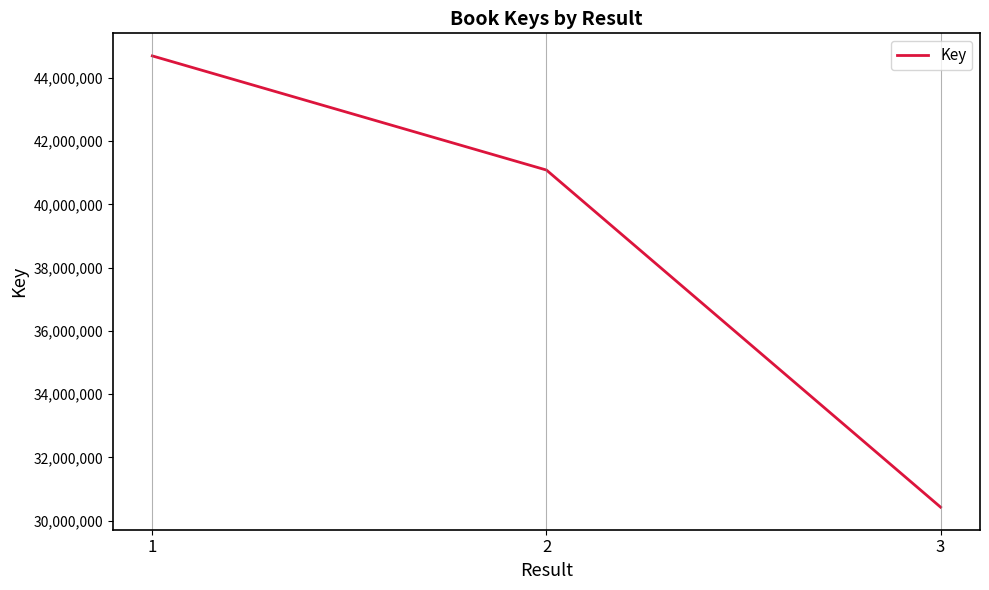

How many values are between 30424431 and 44695299?

3